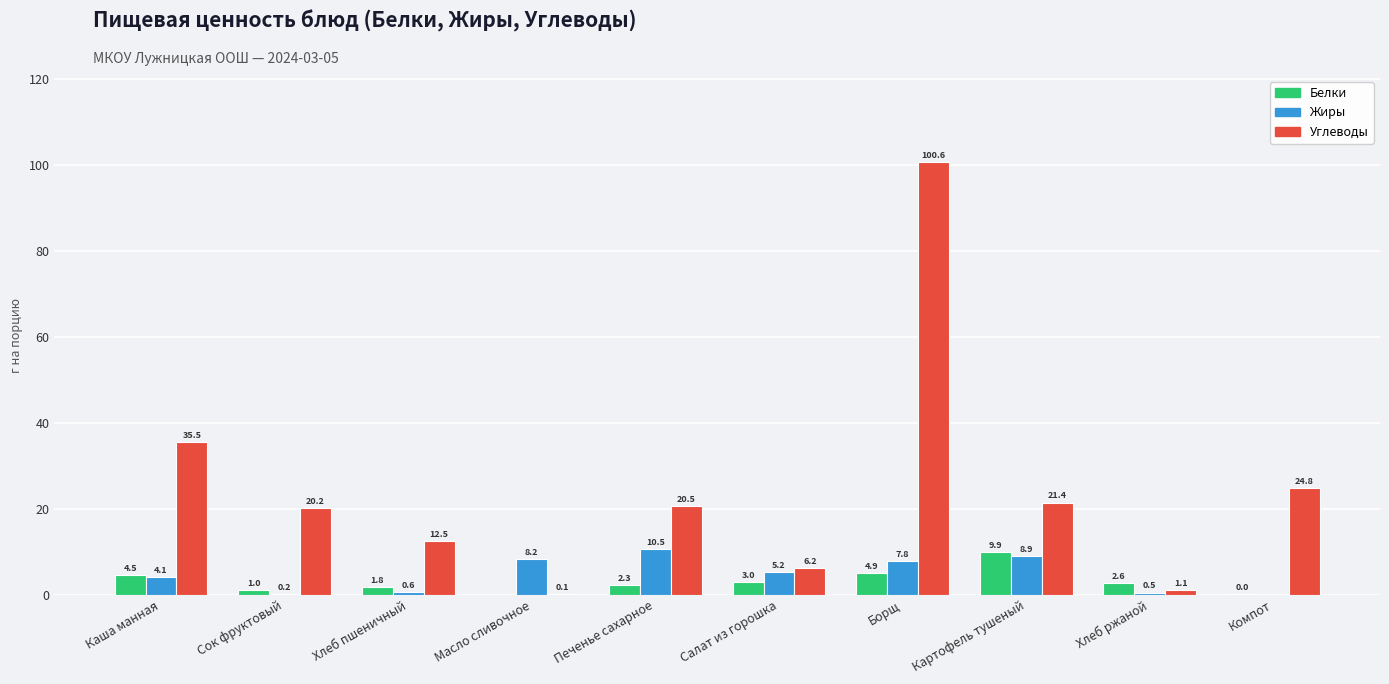

What is the sum of the Жиры values at Хлеб ржаной and Сок фруктовый?

0.7